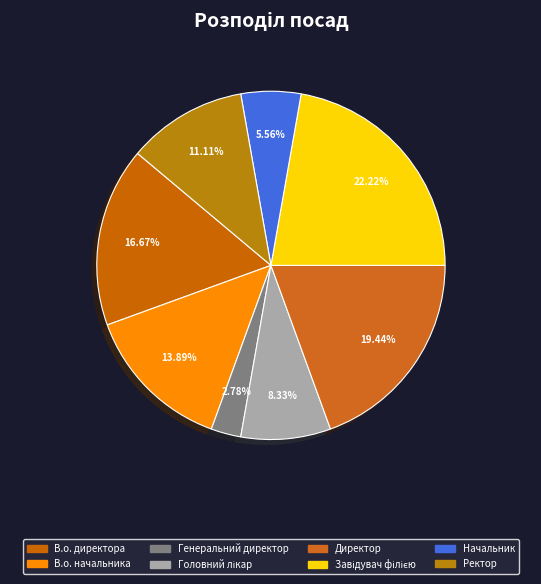

Is it true that Завідувач філією is 9% of the pie?

False